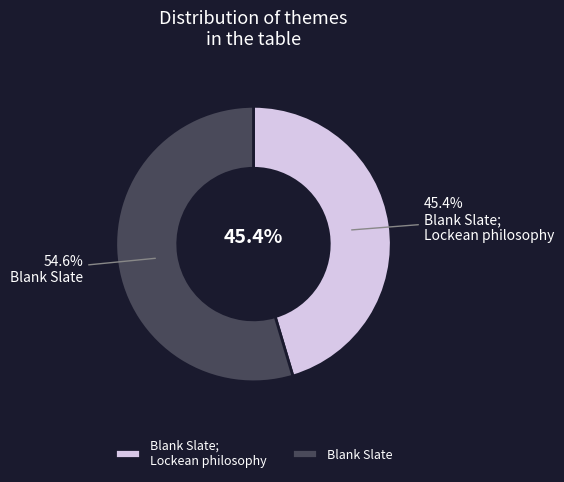

What percentage is the Blank Slate slice, to the nearest percent?

55%